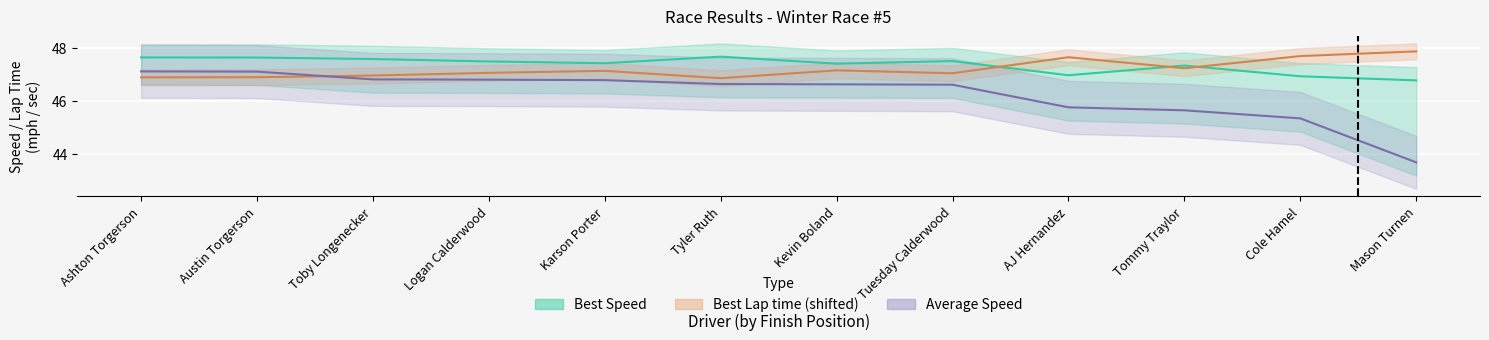

List the series in order of their peak value, lowest first.

Average Speed, Best Speed, Best Lap time